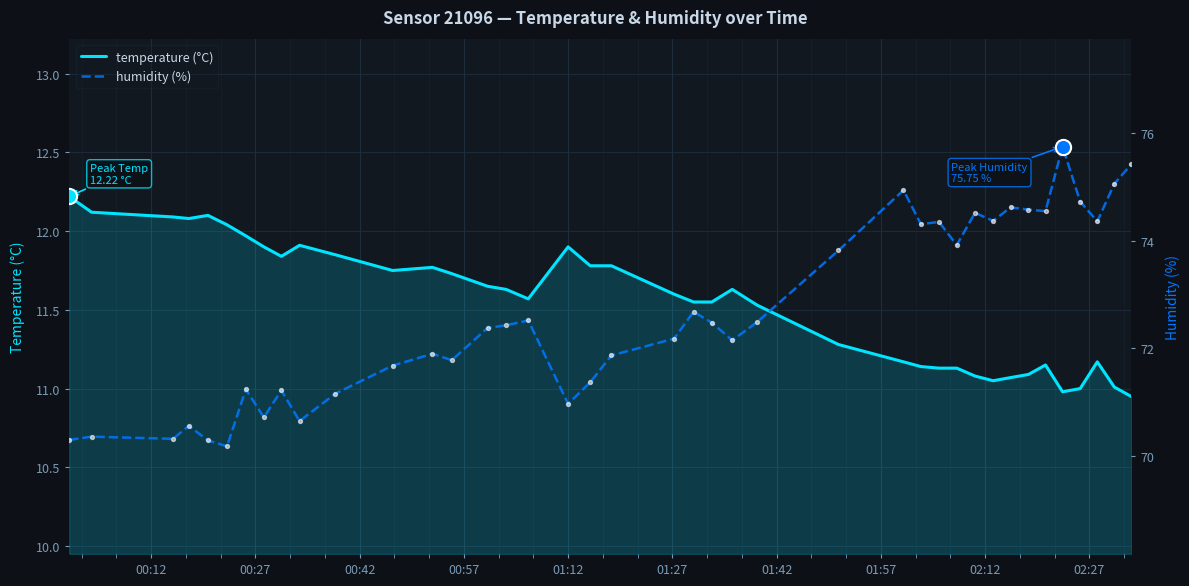

Which series contains the lowest Y value?

temperature (°C)